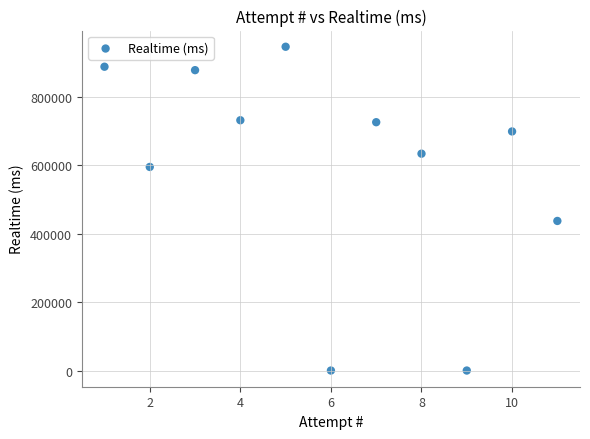

What is the average Y value?

594625